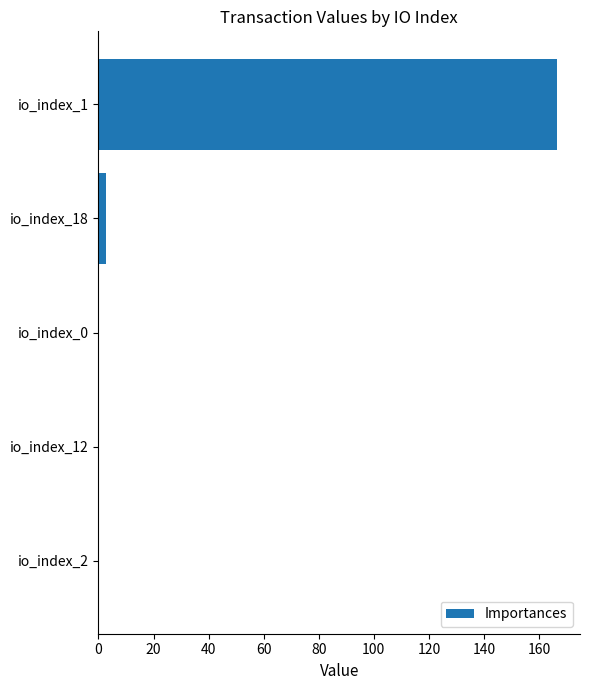

The chart shows a value of 0.3 at io_index_0. True or false?

True